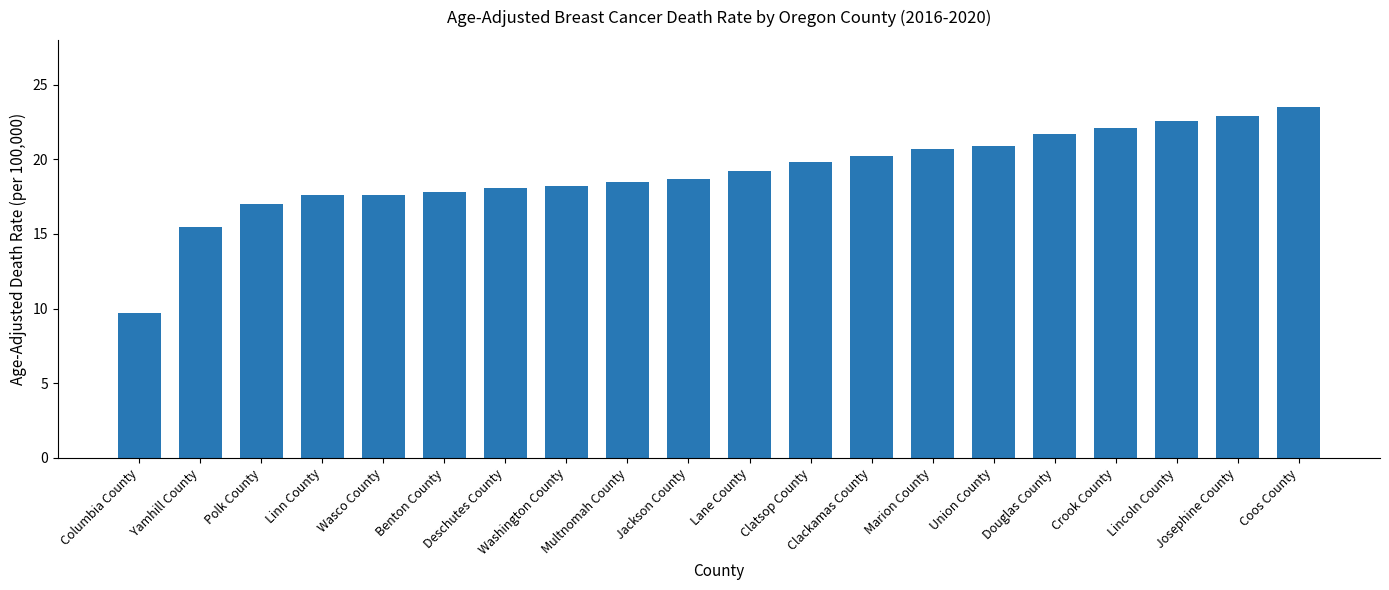

What is the smallest value displayed?

9.7